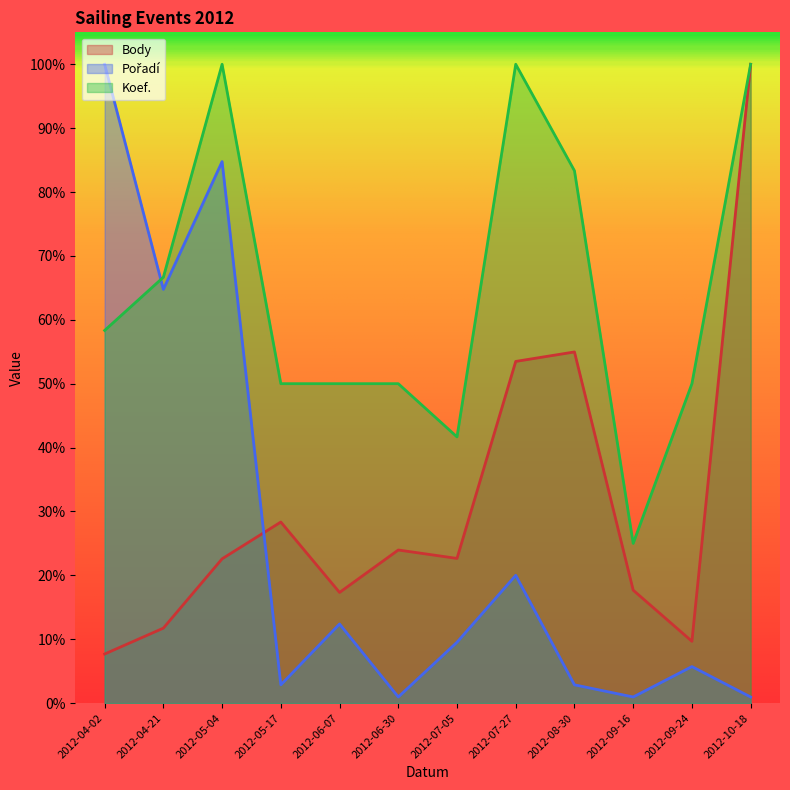

What is the label of the 2nd point from the right?

2012-09-24